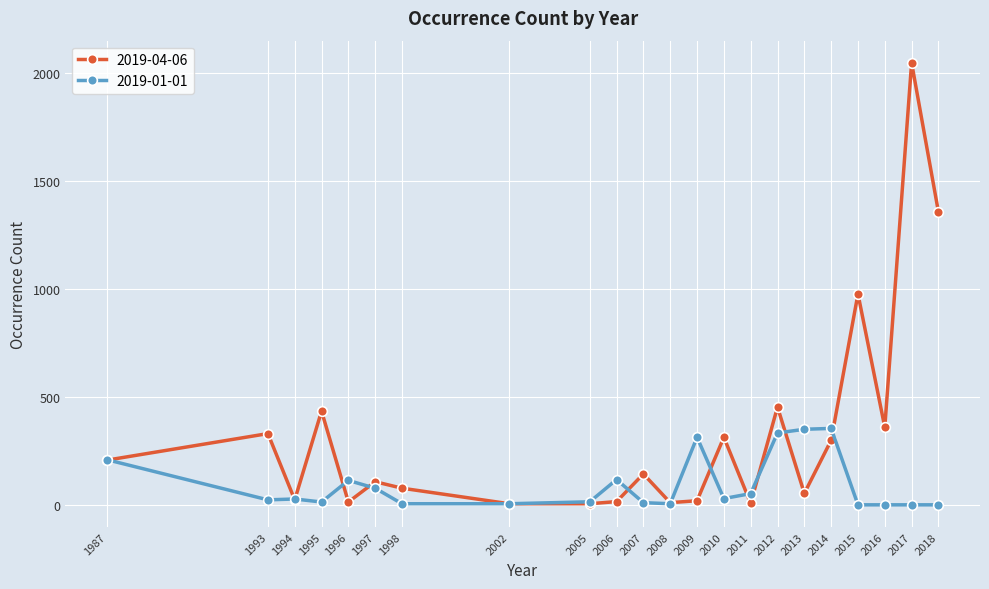

Is this an area chart (filled region under the line)?

No